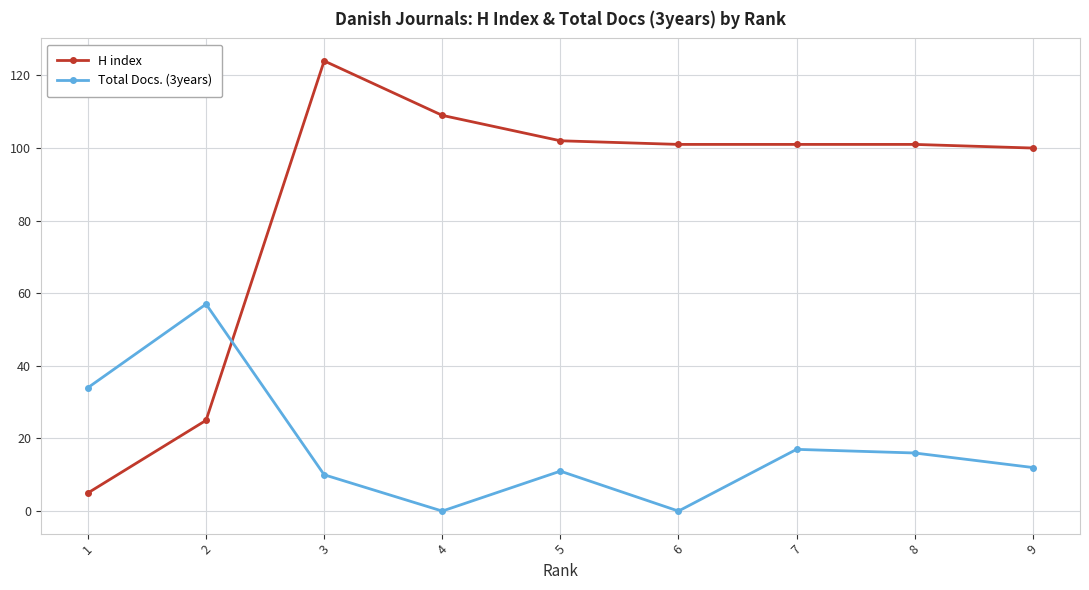

Is it true that H index equals 137 at 6?

False